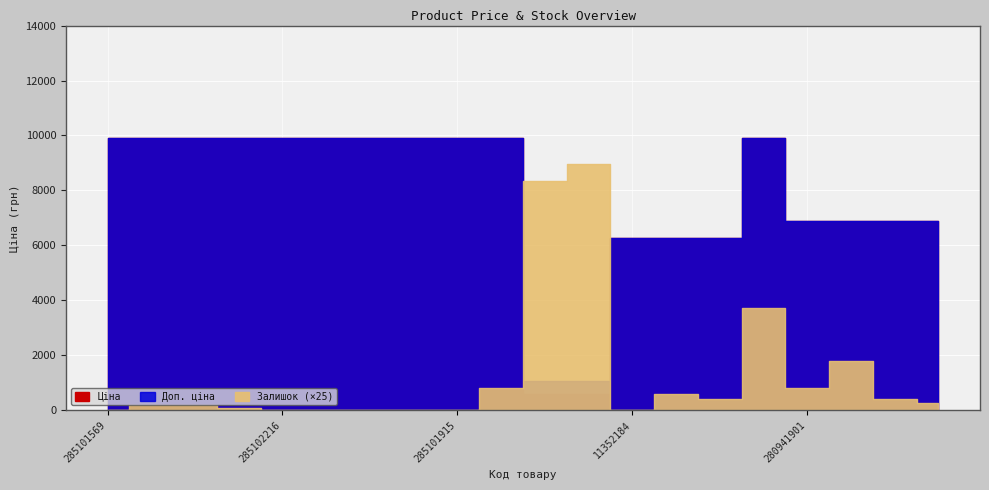

Where is Залишок nearest to the value 179?

272992170